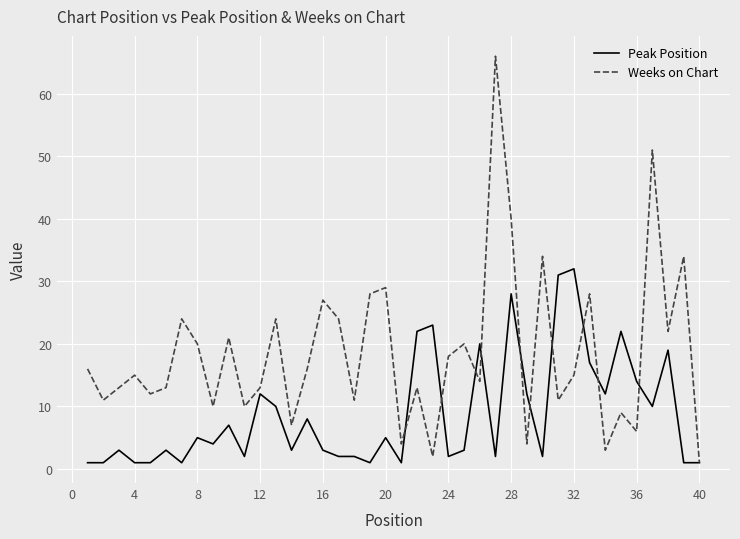

Is this an area chart (filled region under the line)?

No